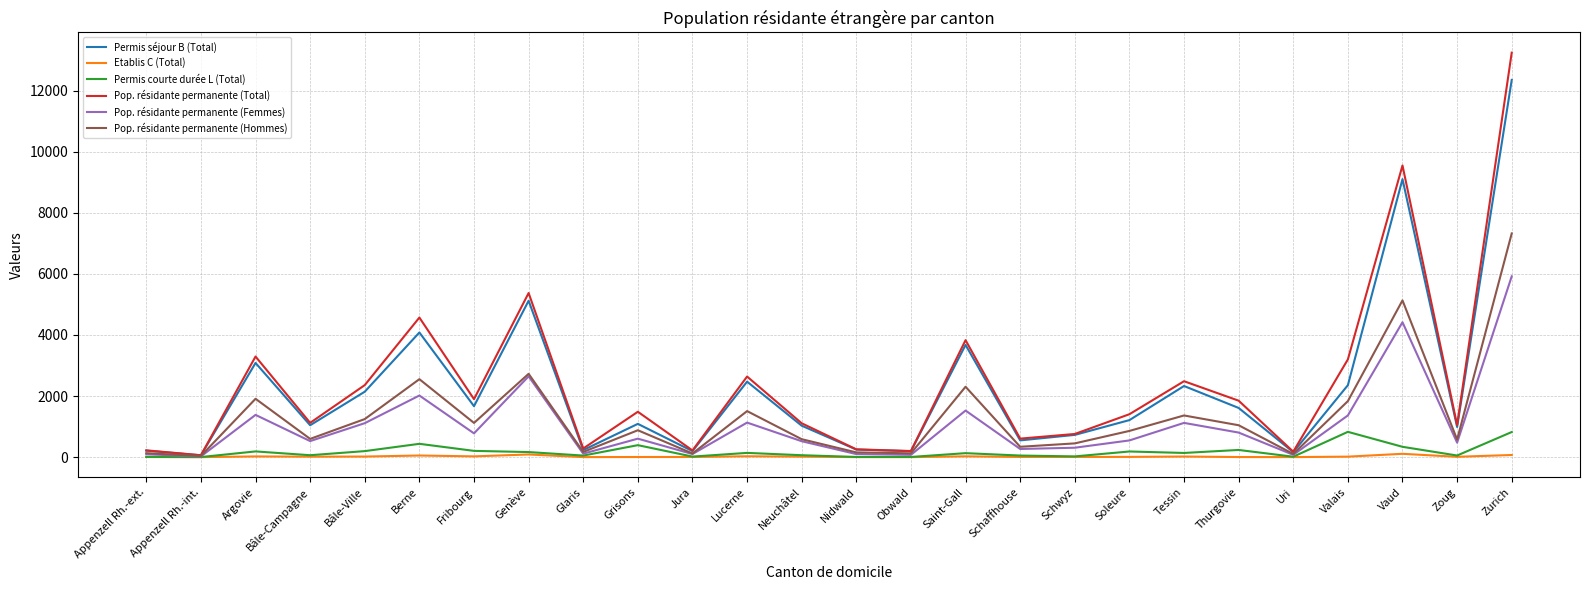

What is the greatest value displayed?

13240